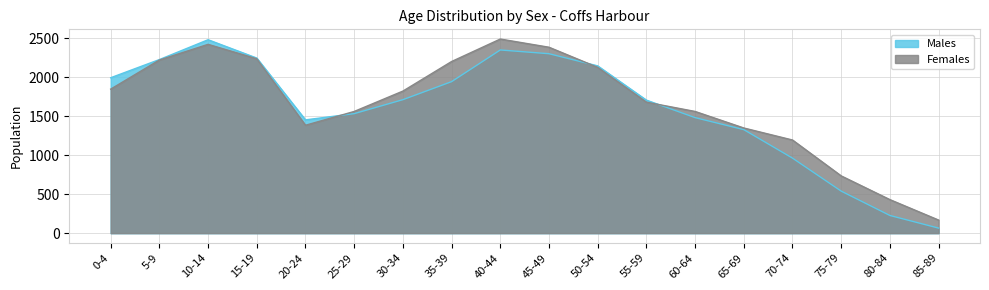

Which series changed the most between 40-44 and 80-84?

Males